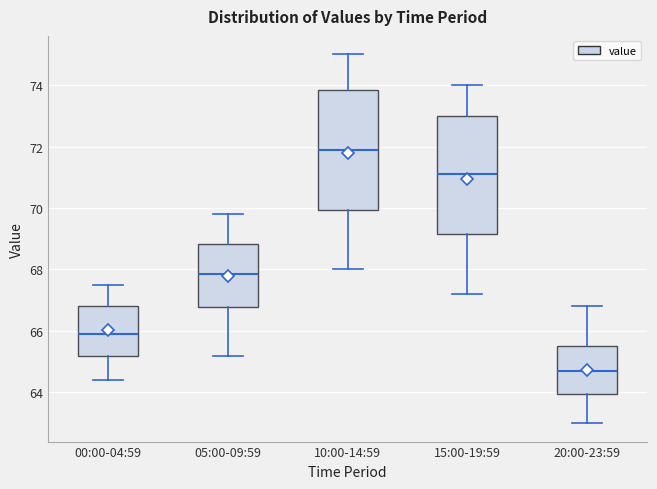

Reading left to right, read every box against the y-axis: the position of its median line, the range the box covers, and the ends of its whiskers. The values are not printed on the chart, so give them approximately, as read against the axis.

00:00-04:59: median 66.0, box 65.2 to 66.8, whiskers 64.4 to 67.6
05:00-09:59: median 67.8, box 66.8 to 68.8, whiskers 65.2 to 69.8
10:00-14:59: median 72.0, box 70.0 to 73.8, whiskers 68.0 to 75.0
15:00-19:59: median 71.2, box 69.2 to 73.0, whiskers 67.2 to 74.0
20:00-23:59: median 64.8, box 64.0 to 65.6, whiskers 63.0 to 66.8